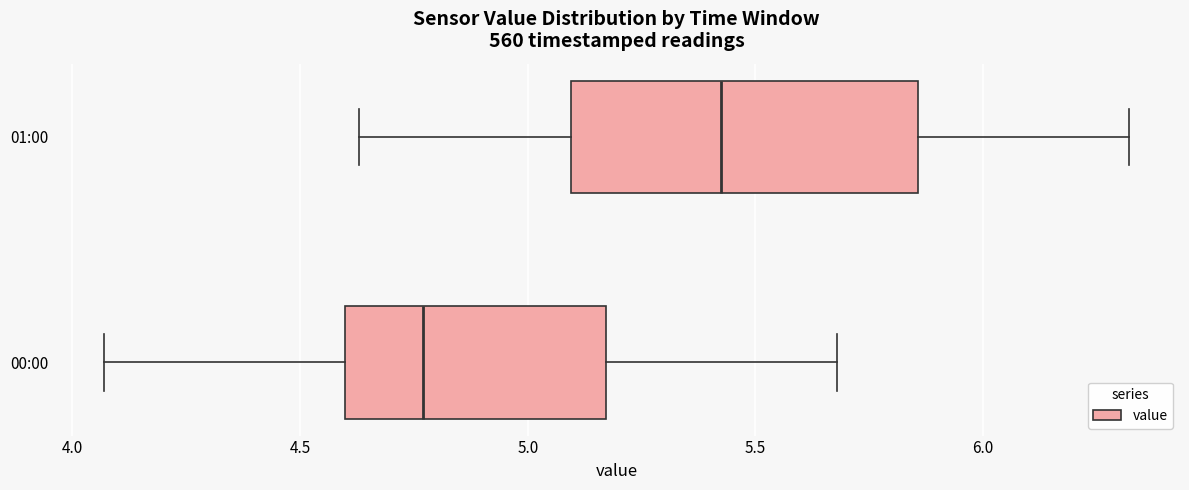

Which box is the widest, from its left edge to its right edge?

01:00